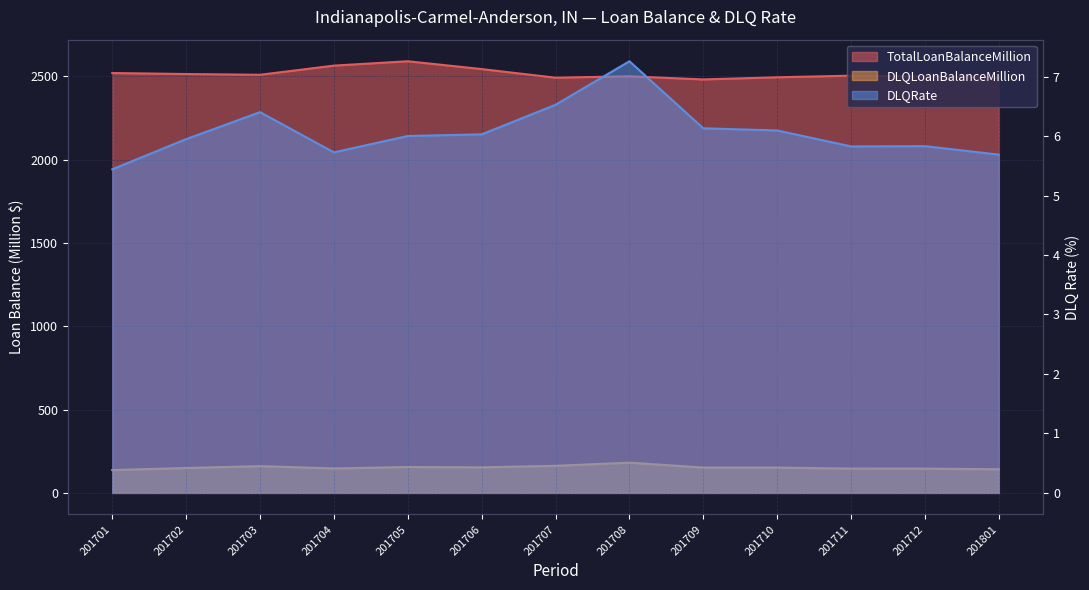

True or false: DLQLoanBalanceMillion and TotalLoanBalanceMillion cross at least once.

False